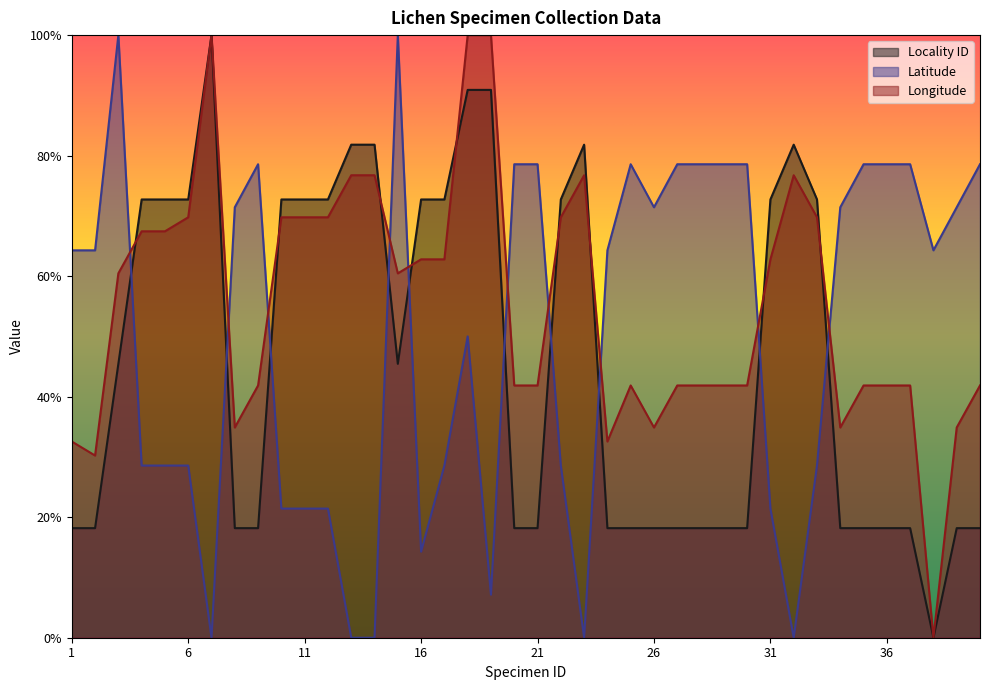

Read the Locality ID value at 17.

0.7